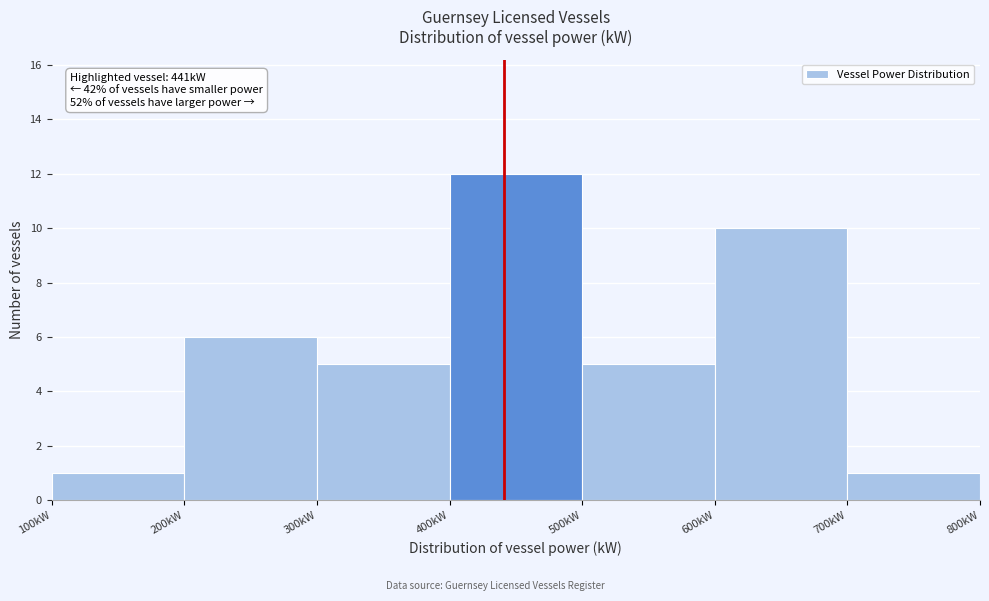

Over which range of the x-axis is the bar tallest?

400 to 500